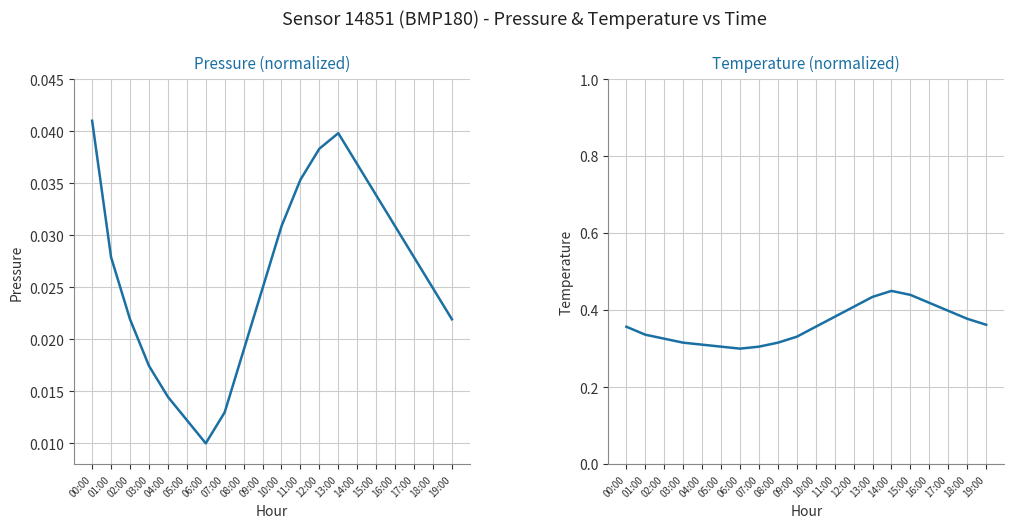

At which category does the chart reach its peak across all series?

14:00